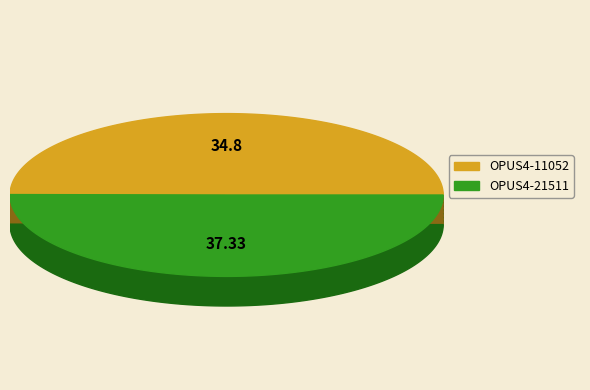

Combined, do OPUS4-11052 and OPUS4-21511 account for over 50%?

Yes